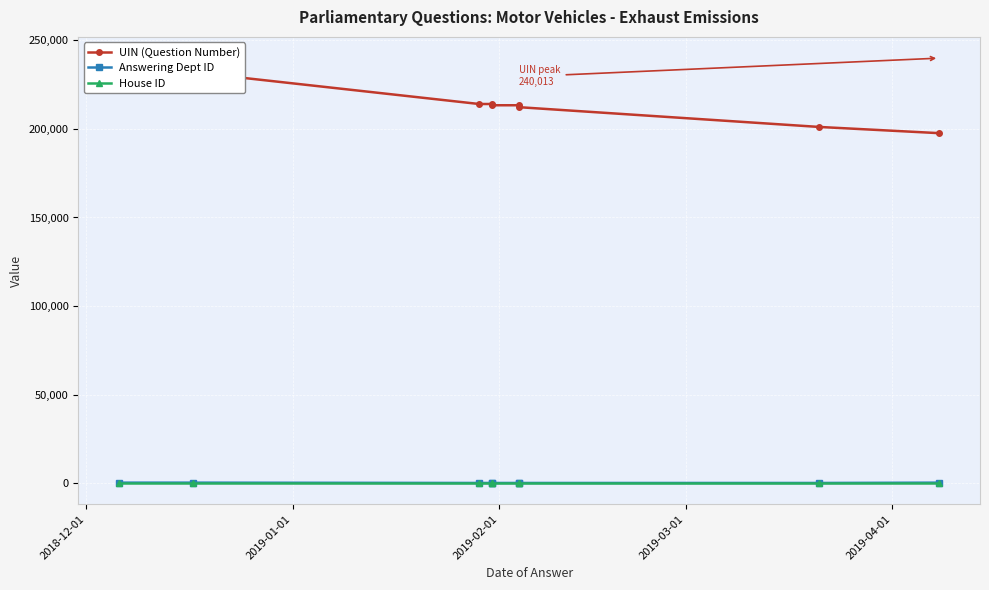

What is the difference between the maximum and minimum values in the UIN (Question Number) series?

42381